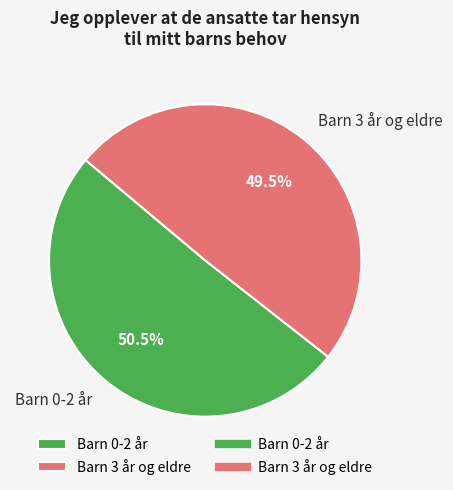

How many segments does this pie chart have?

2